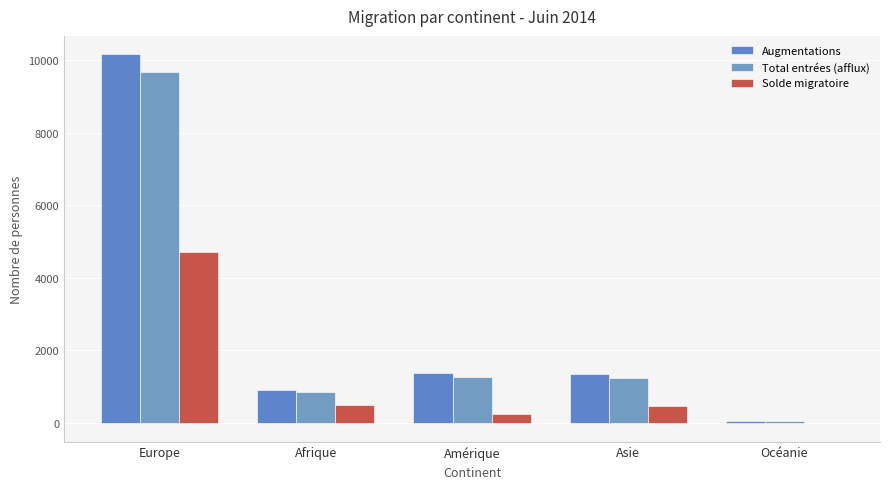

Reading right to left, transcribe all the data shown in this chart.

Augmentations: 56	1356	1378	914	10166
Total entrées (afflux): 51	1229	1254	842	9668
Solde migratoire: -7	466	254	507	4720